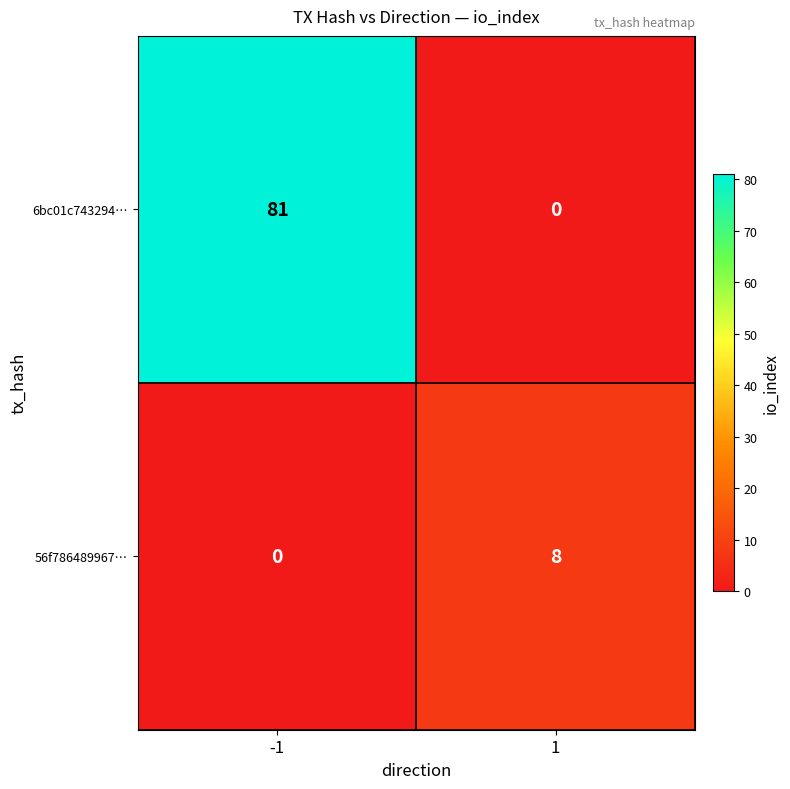

How many series are shown in this chart?

2